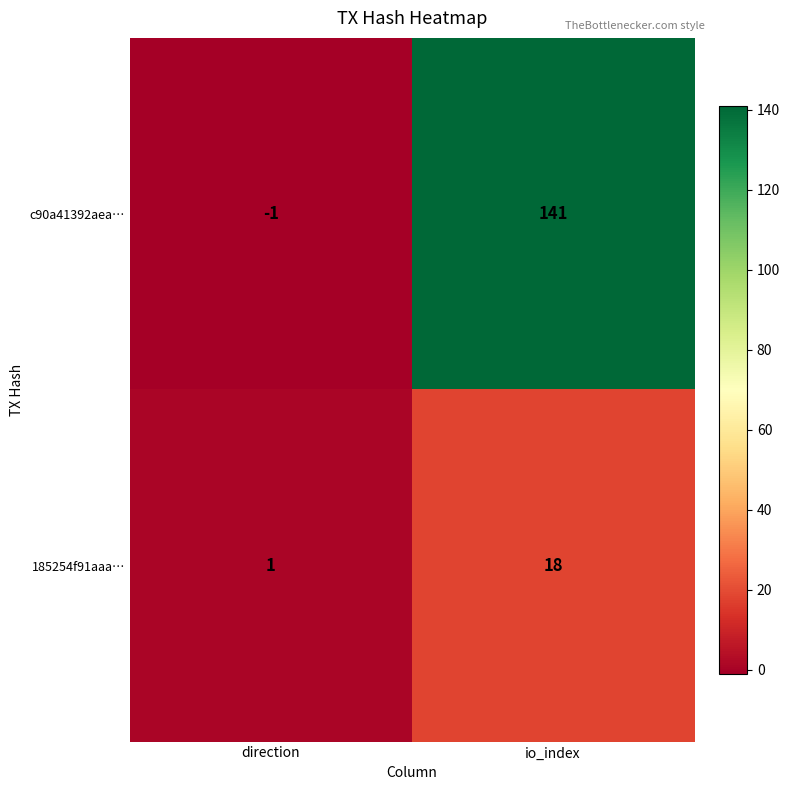

At which category is the sum across all series the highest?

io_index